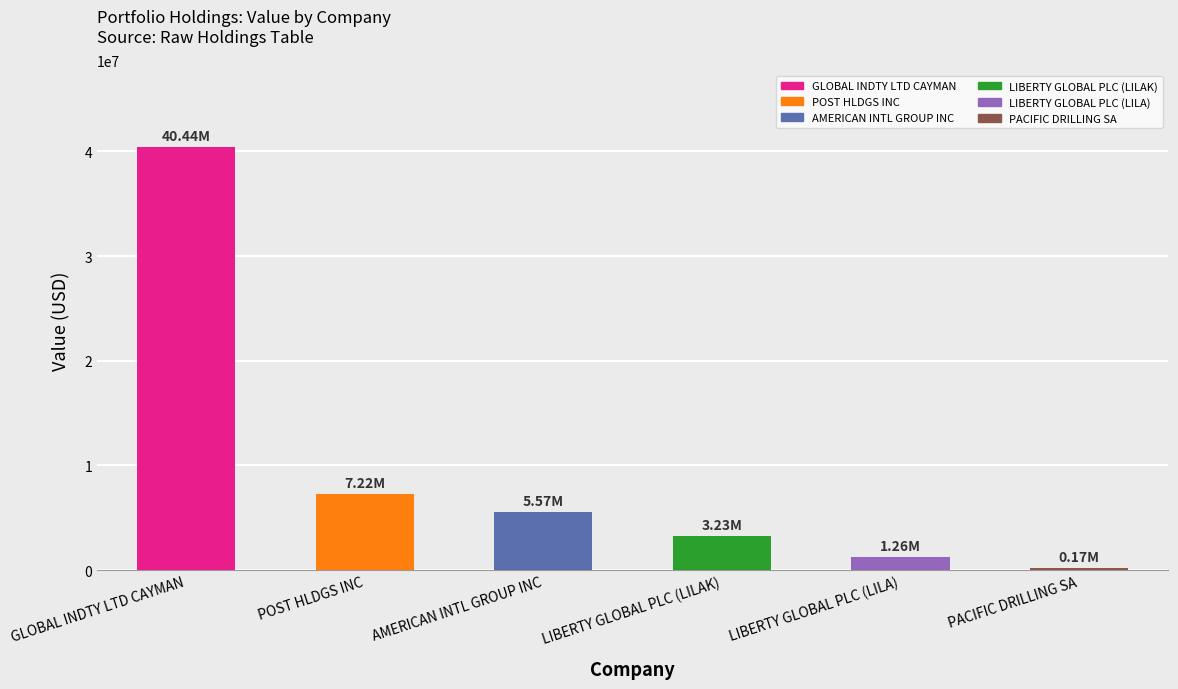

What is the greatest value displayed?

40443000